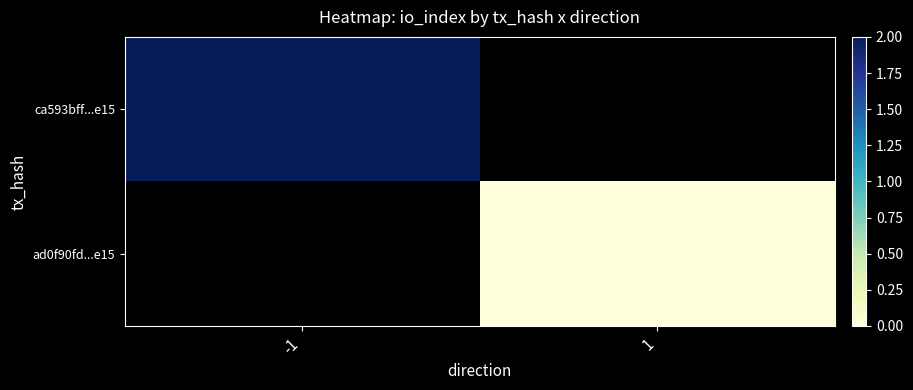

Rank the categories by ad0f90fd...e15 value from lowest to highest.

-1, 1